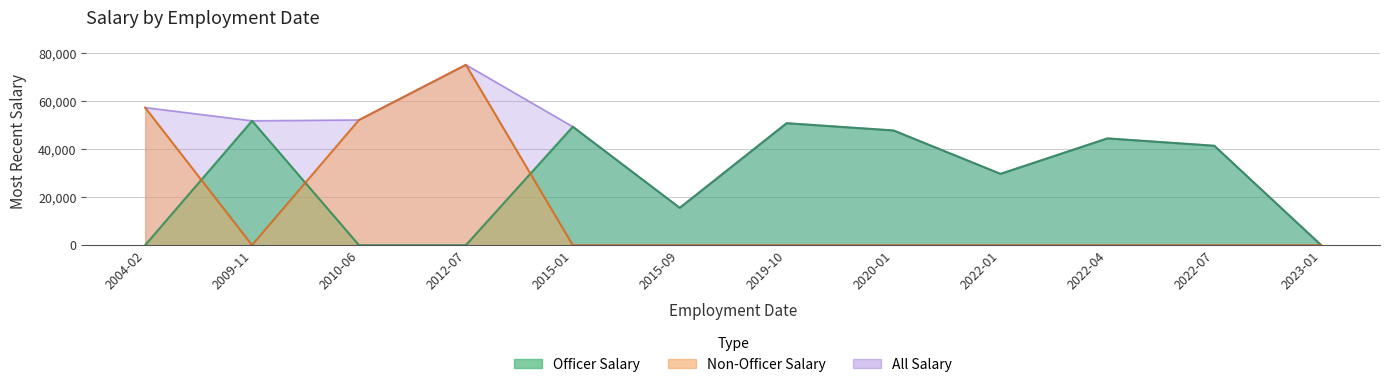

What is the spread (max minus min) of values at 2009-11-02?

51902.2